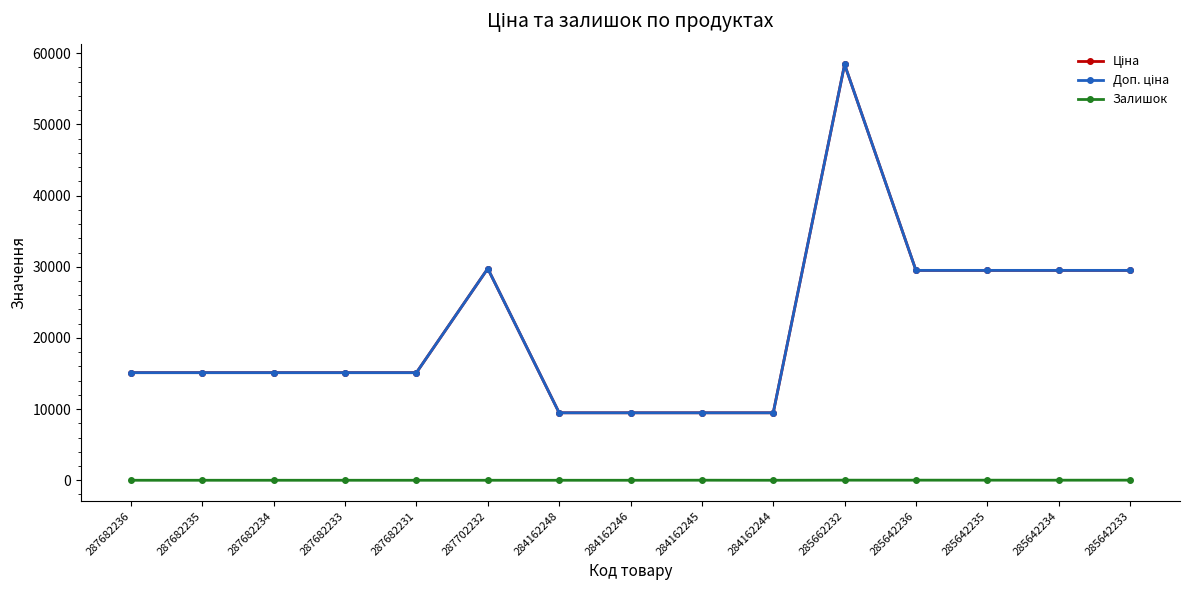

What is the greatest value displayed?

58426.5